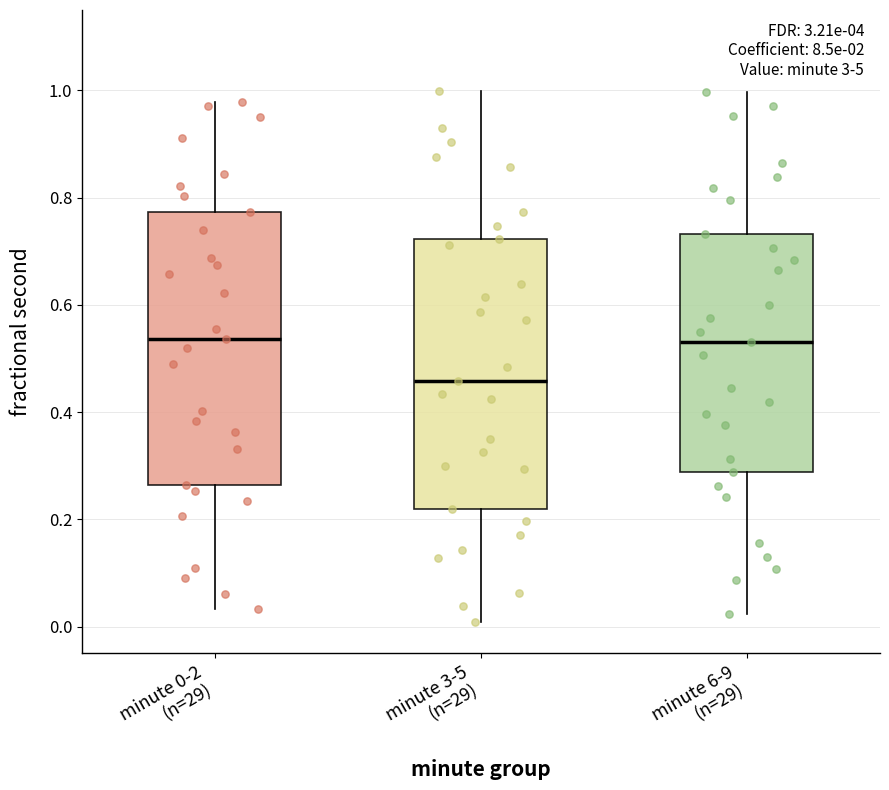

Reading left to right, transcribe this box plot: for each box, give where its median line is, the range the box spans, and where its two whiskers end, as read against the y-axis. The values are not printed on the chart, so give them approximately, as read against the axis.

minute 0-2 (n=29): median 0.54, box 0.26 to 0.78, whiskers 0.04 to 0.98
minute 3-5 (n=29): median 0.46, box 0.22 to 0.72, whiskers 0.00 to 1.00
minute 6-9 (n=29): median 0.54, box 0.28 to 0.74, whiskers 0.02 to 1.00